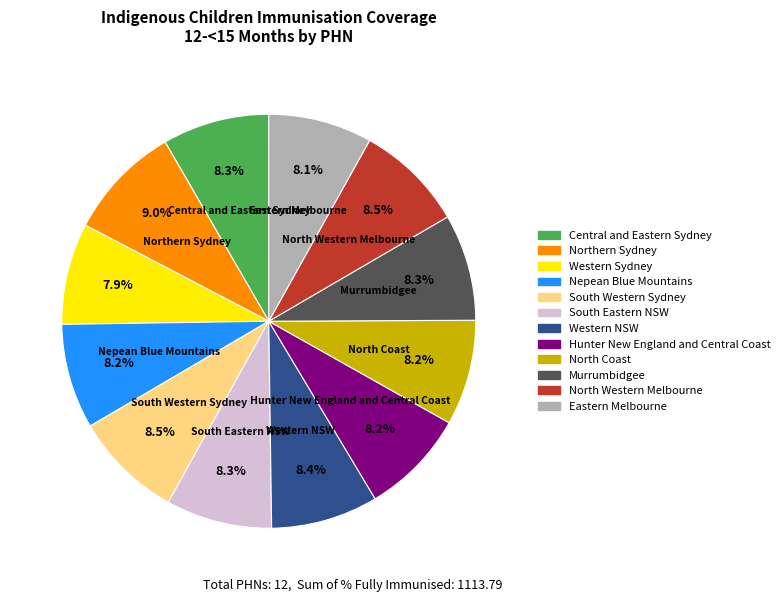

What is the ratio of the value at South Western Sydney to the value at Central and Eastern Sydney?

1.0